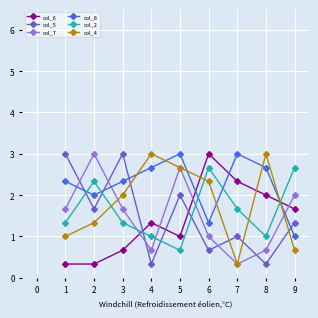

How many times do col_5 and col_6 cross each other?

3